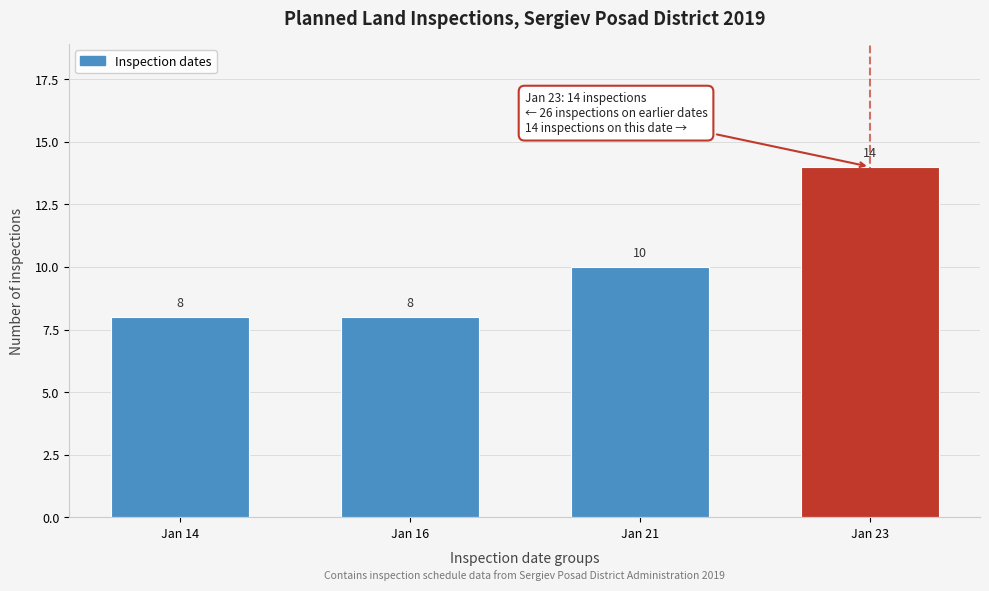

Reading left to right, extract all data points from this chart.

Jan 14=8	Jan 16=8	Jan 21=10	Jan 23=14